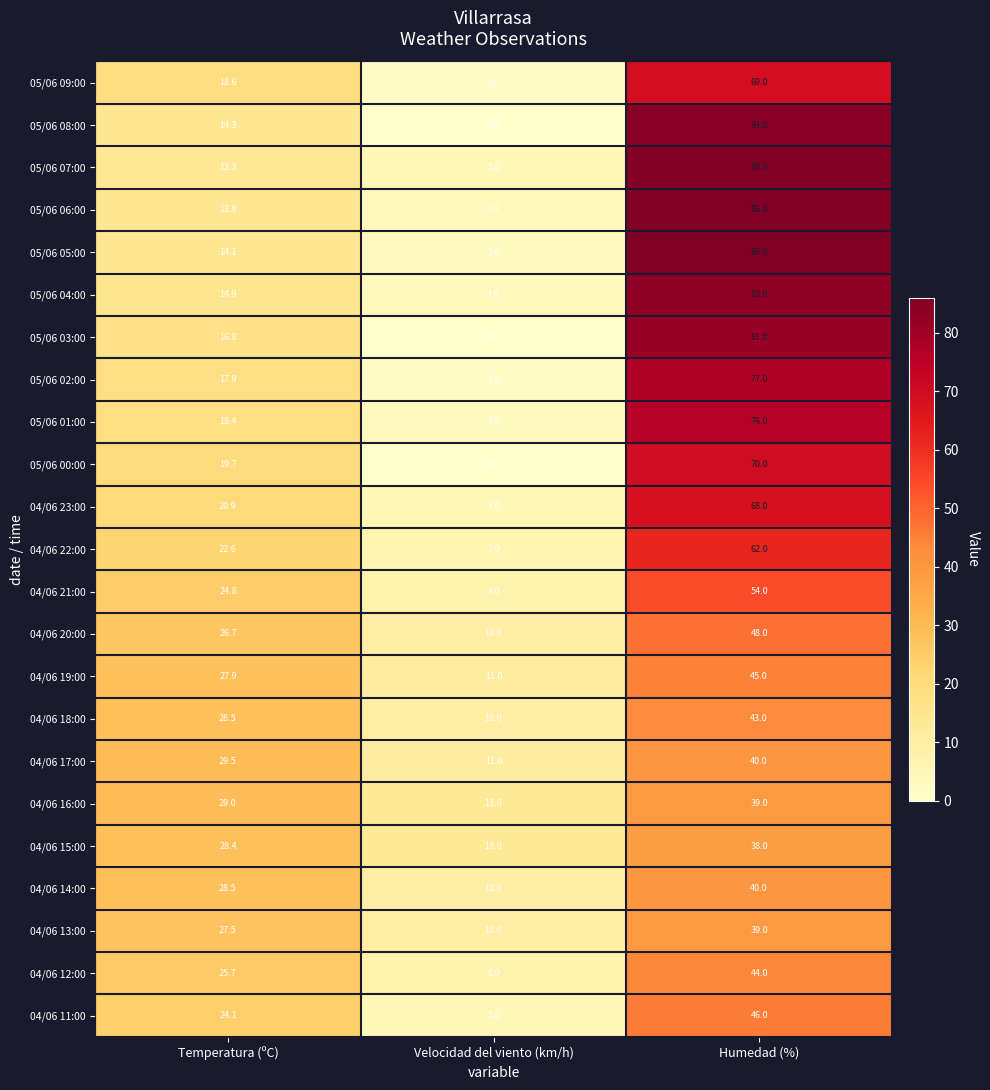

Is the value of 05/06 07:00 at Temperatura (ºC) greater than the value of 04/06 15:00 at Temperatura (ºC)?

No